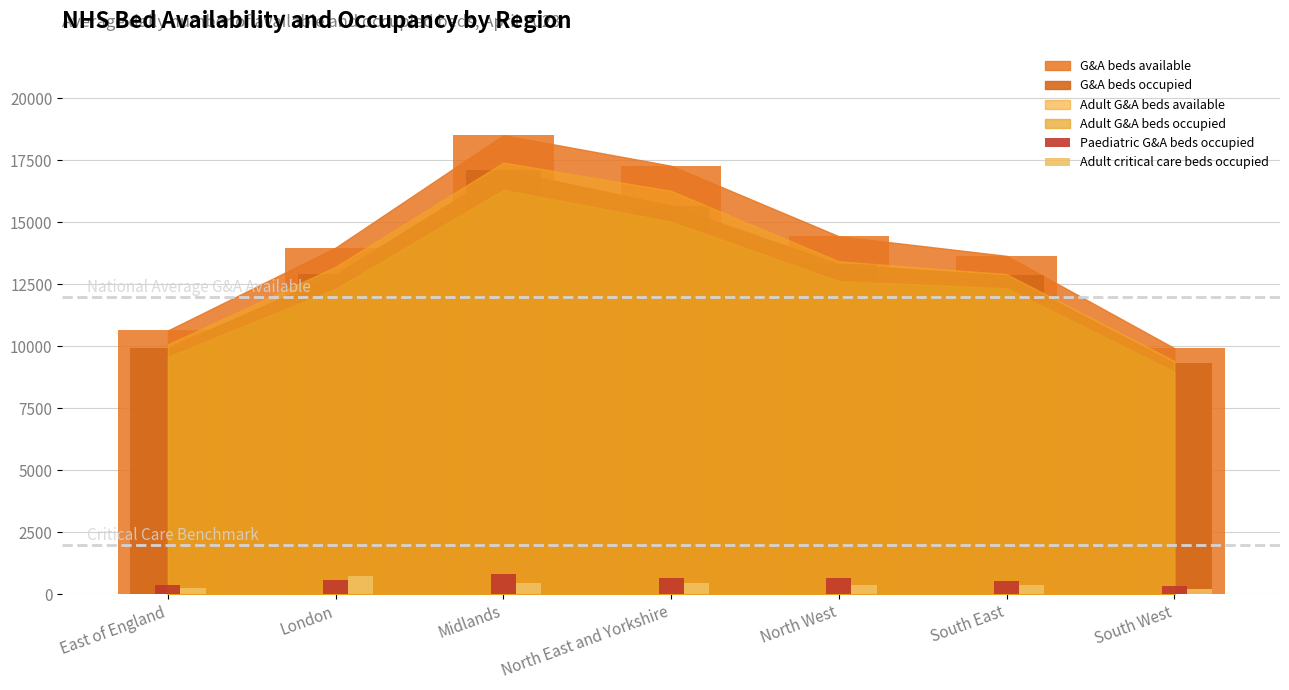

Count the number of categories in the chart.

7